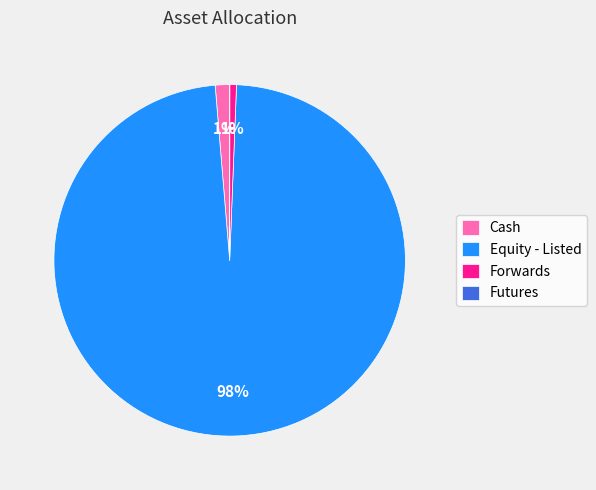

To the nearest percent, what is the difference between the largest and smallest slice percentages?

98%